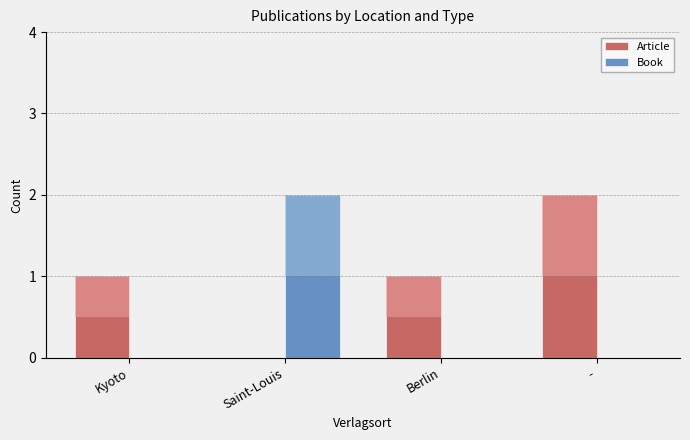

Which series has the widest spread of values?

Article